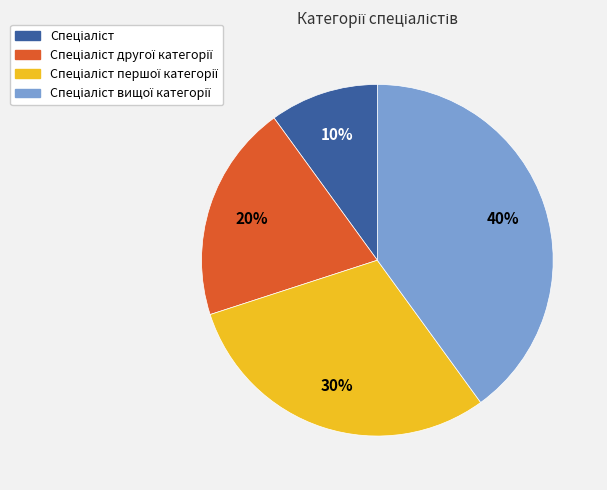

How many segments does this pie chart have?

4